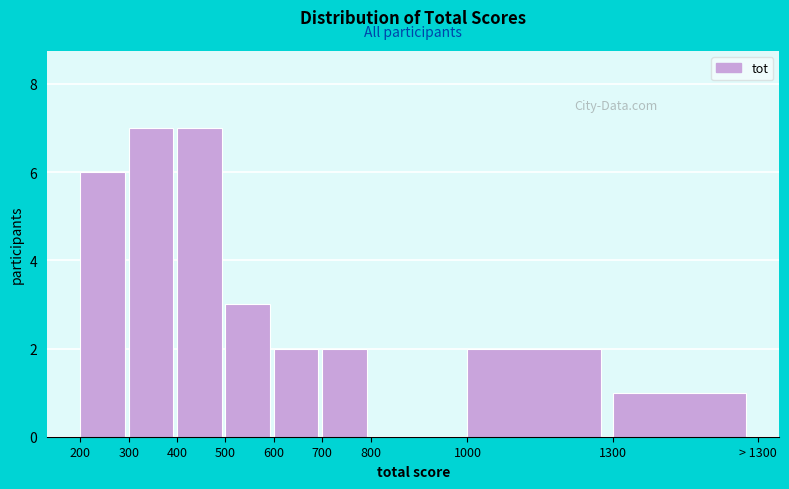

Reading left to right, what are all the values shown in this chart?

200=6	300=7	400=7	500=3	600=2	700=2	800=0	1000=2	1300=1